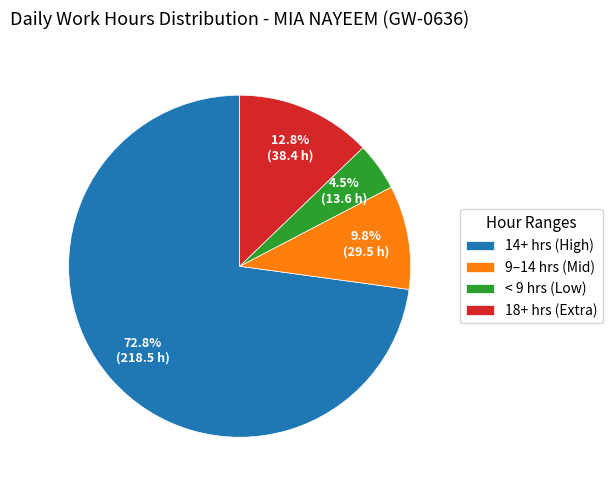

Which category has the smallest portion of the pie?

< 9 hrs (Low)